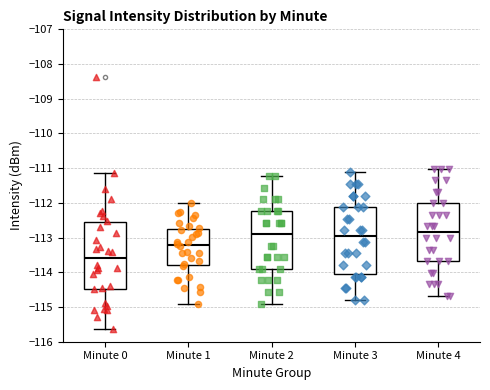

Reading left to right, transcribe this box plot: for each box, give where its median line is, the range the box spans, and where its two whiskers end, as read against the y-axis. The values are not printed on the chart, so give them approximately, as read against the axis.

Minute 0: median -113.6, box -114.5 to -112.6, whiskers -115.6 to -111.1
Minute 1: median -113.2, box -113.8 to -112.7, whiskers -114.9 to -112.0
Minute 2: median -112.9, box -113.9 to -112.2, whiskers -114.9 to -111.2
Minute 3: median -113.0, box -114.0 to -112.1, whiskers -114.8 to -111.1
Minute 4: median -112.8, box -113.7 to -112.0, whiskers -114.7 to -111.0